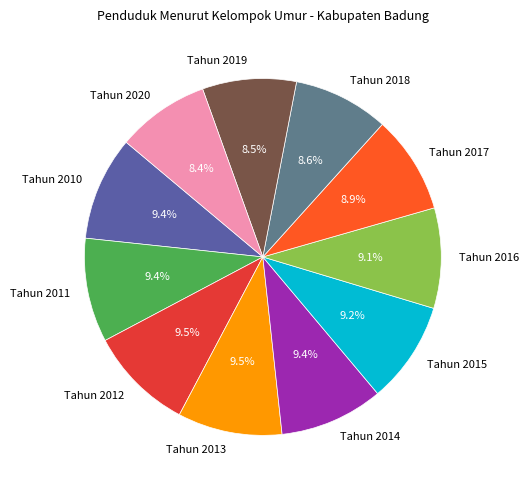

Is there any slice that represents more than half of the pie?

No